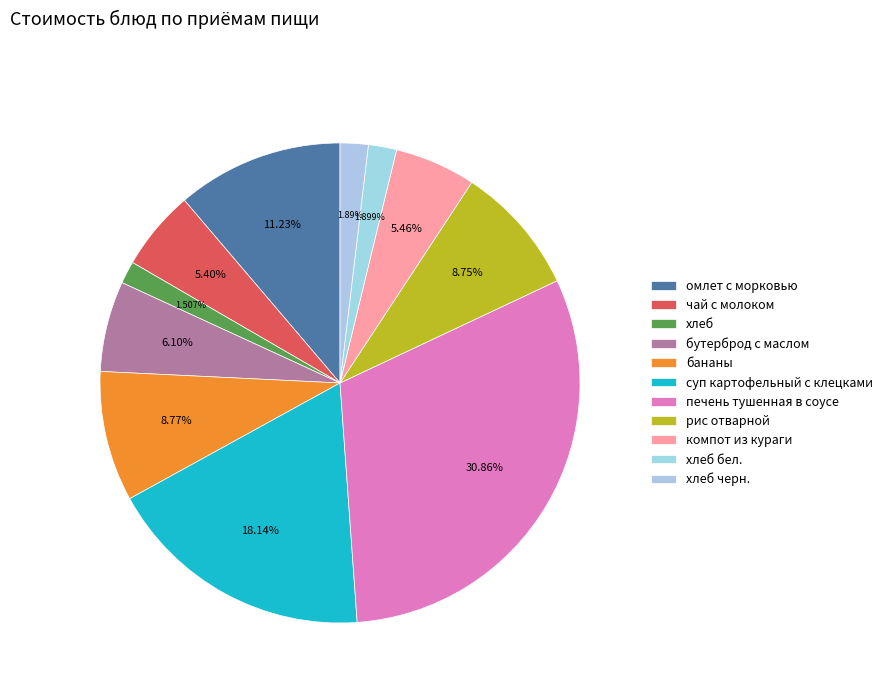

Which slice is the smallest?

хлеб